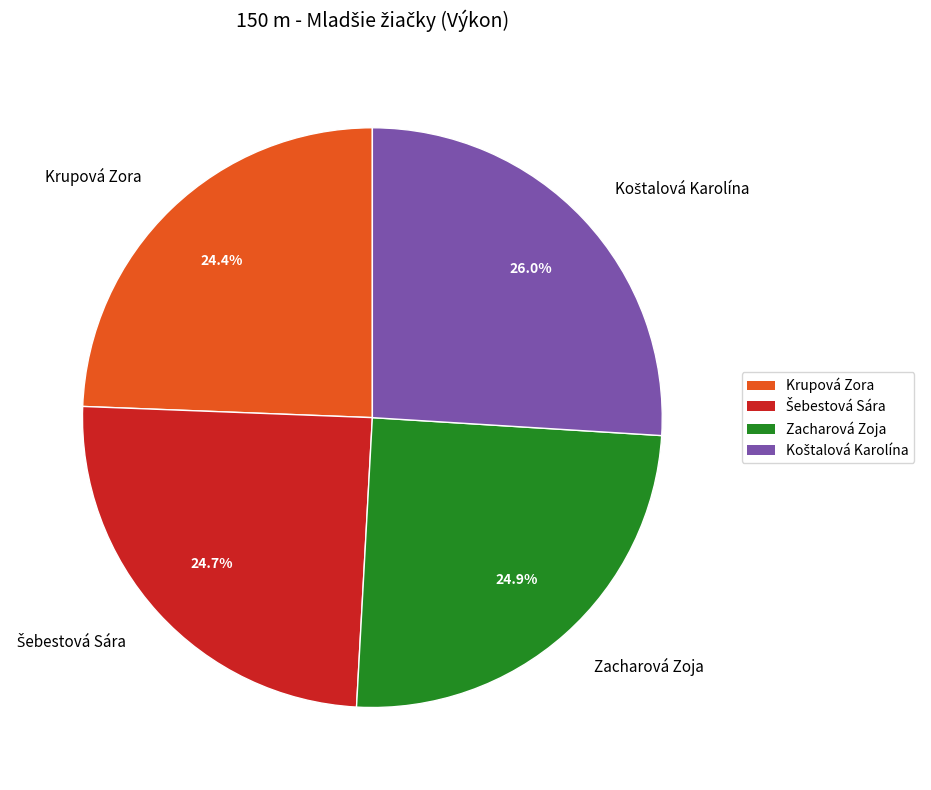

Do Zacharová Zoja and Krupová Zora together represent more than half of the pie?

No